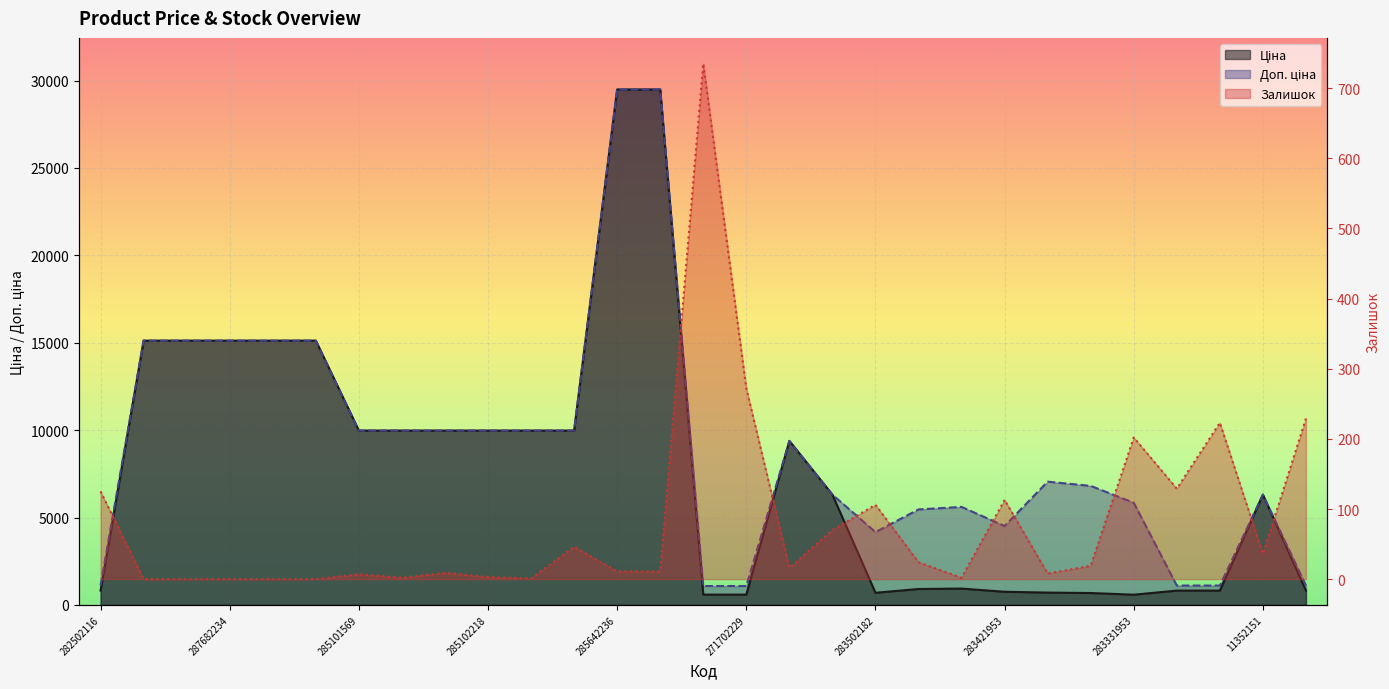

What is the average value of the Доп. ціна series?

9051.3